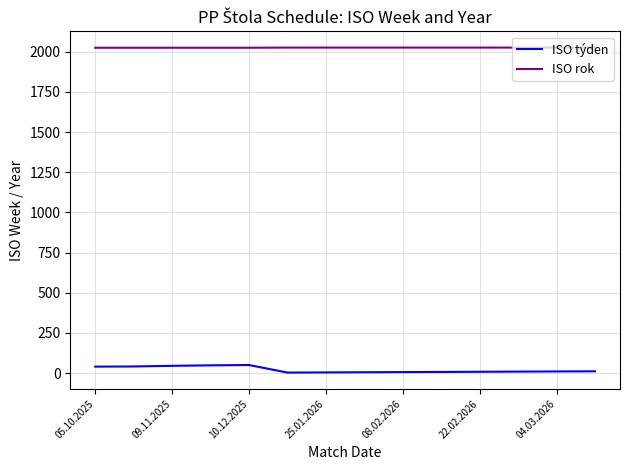

True or false: ISO rok and ISO týden intersect in this chart.

False